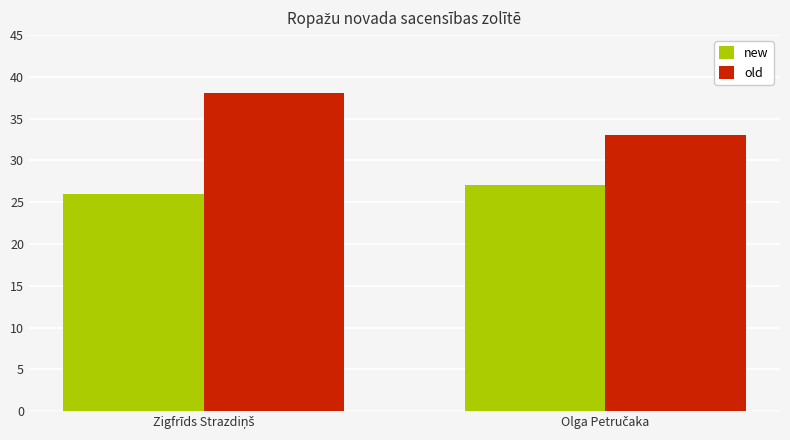

What is the sum of all new values?

53